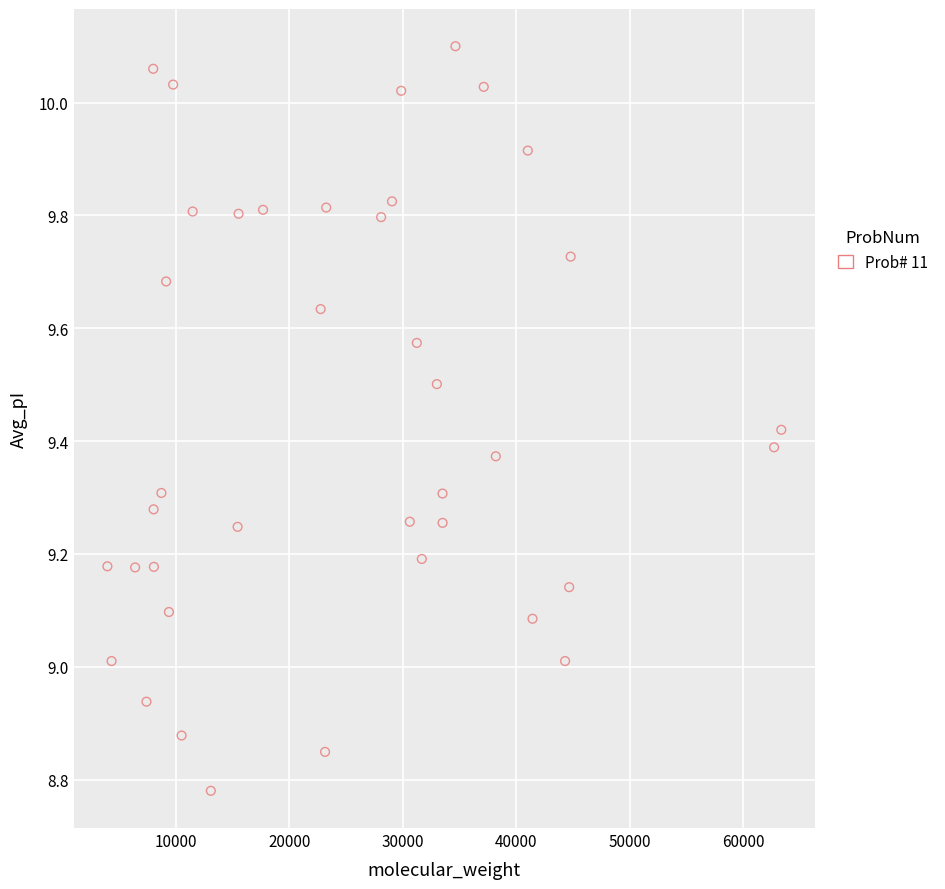

What is the range of X values (max minus min)?

59382.6